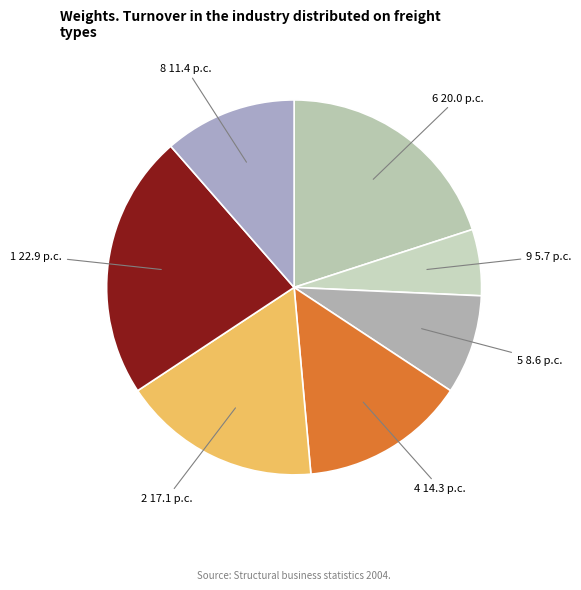

Combined, do 9 and 6 account for over 50%?

No